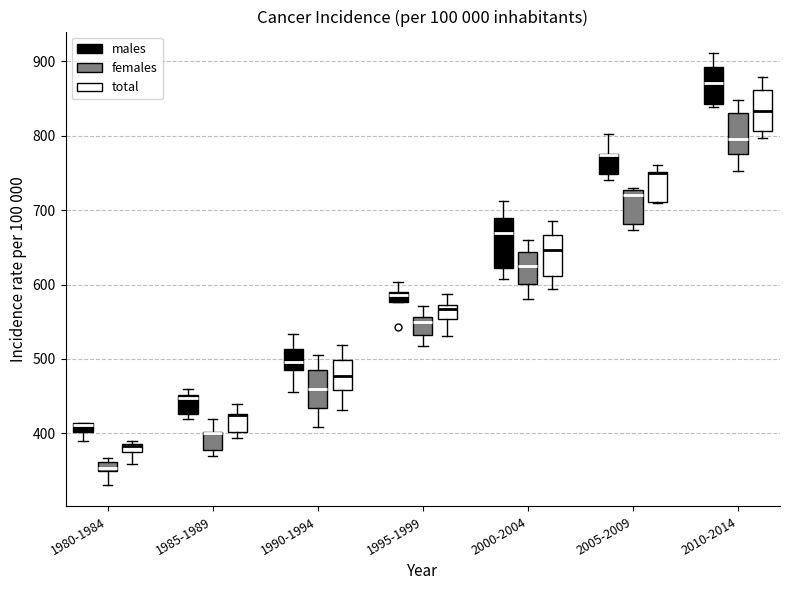

Comparing the boxes themselves (not the whiskers), which one is the tallest?

2000-2004 (males)